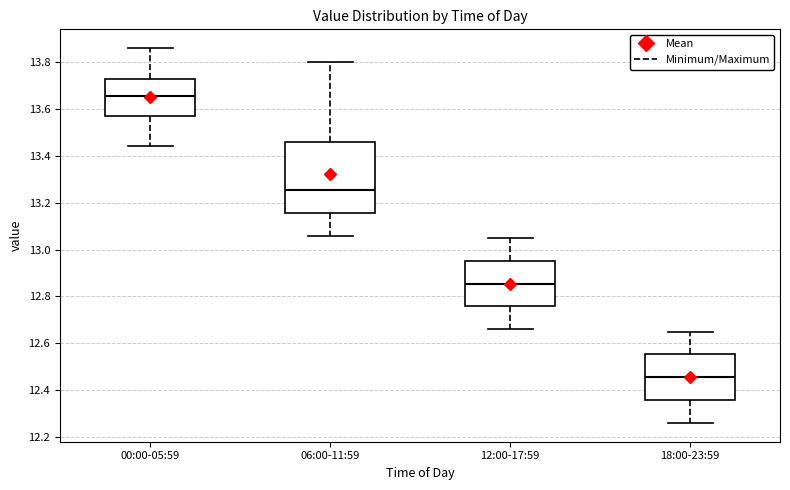

Where is the upper edge of the box for 12:00-17:59 on the y-axis? The values are not printed on the chart, so give them approximately, as read against the axis.

12.96